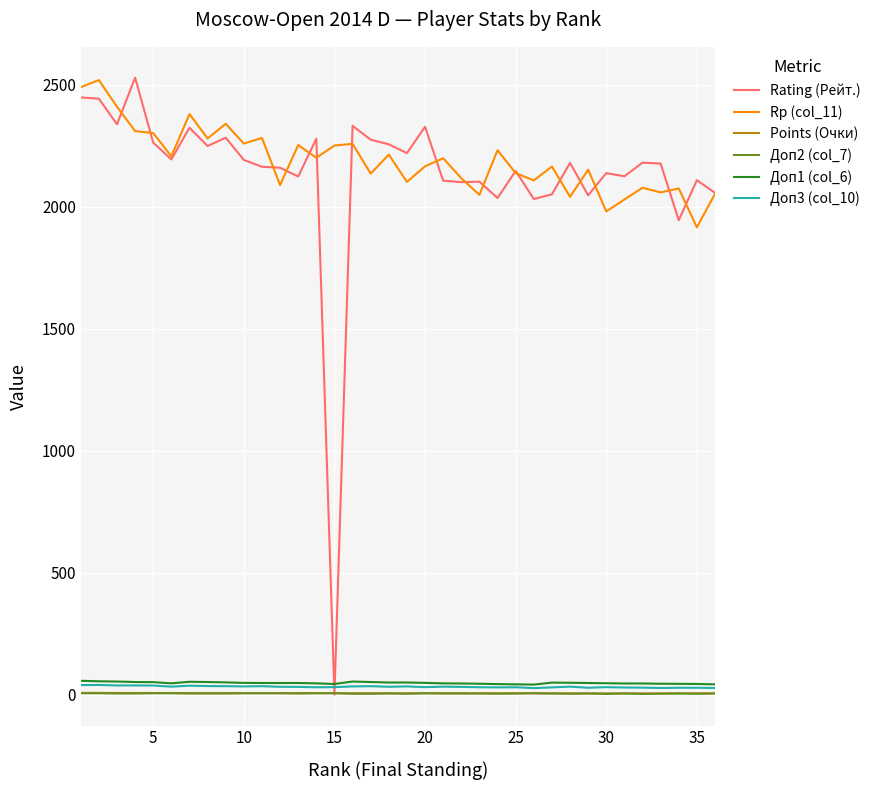

True or false: Доп1 (col_6) and Rp (col_11) intersect in this chart.

False